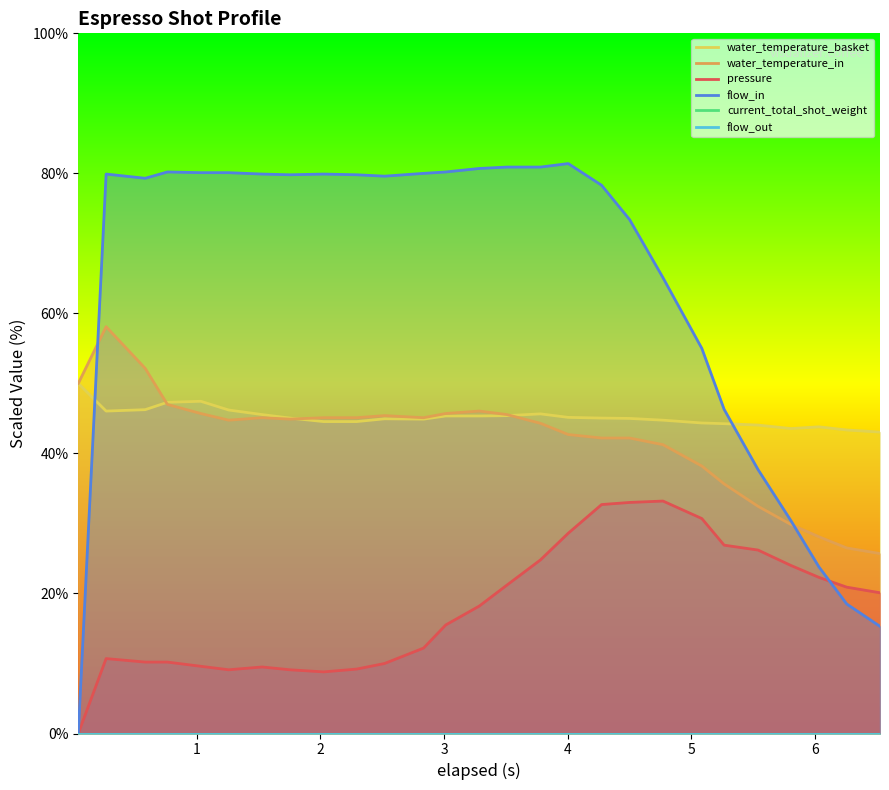

Does the chart display data point markers on the line(s)?

No